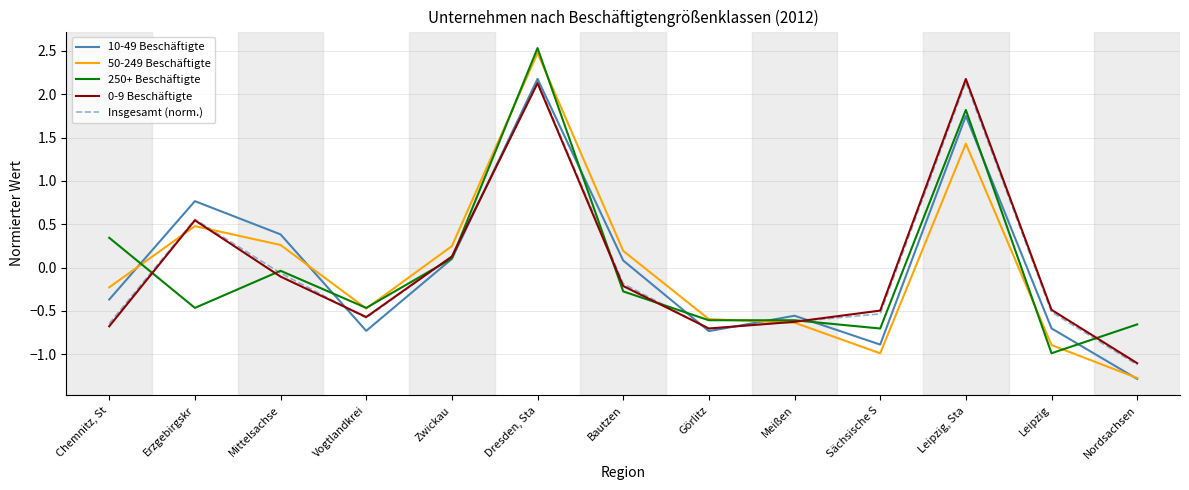

The value of 10-49 Beschäftigte at Meißen is -0.4. True or false?

False